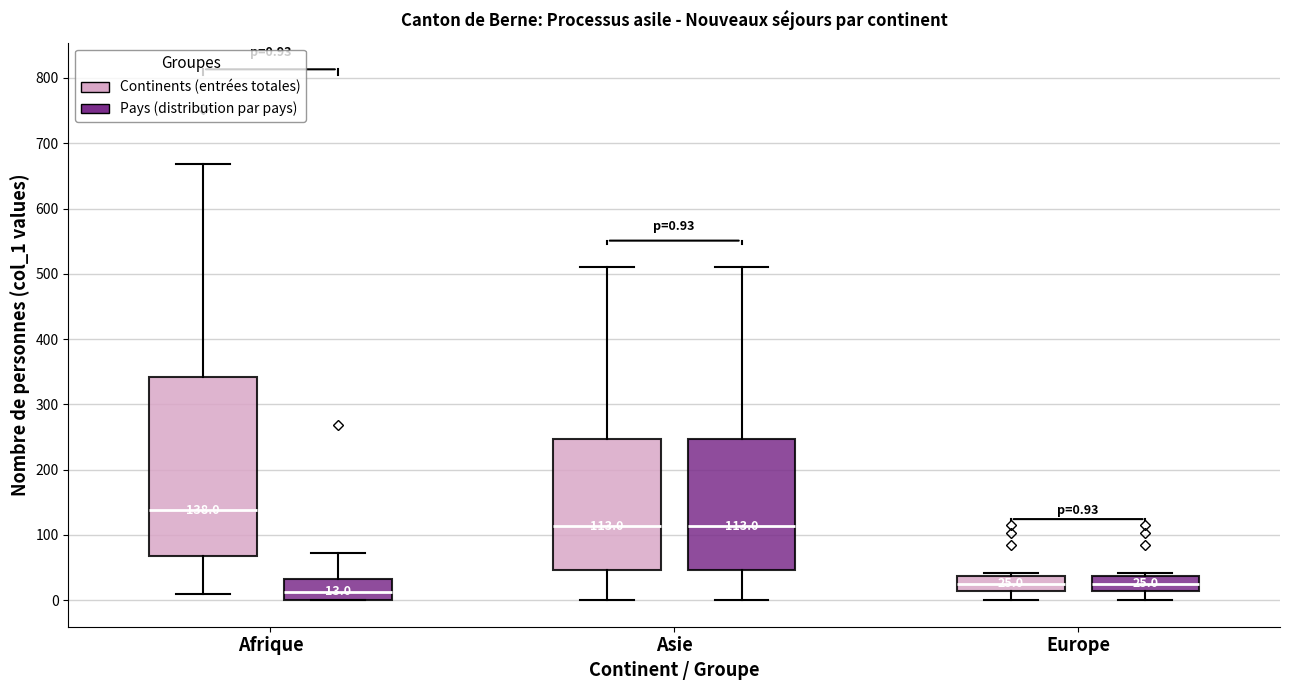

Which box's median line is the highest?

Afrique (Continents (entrées totales))